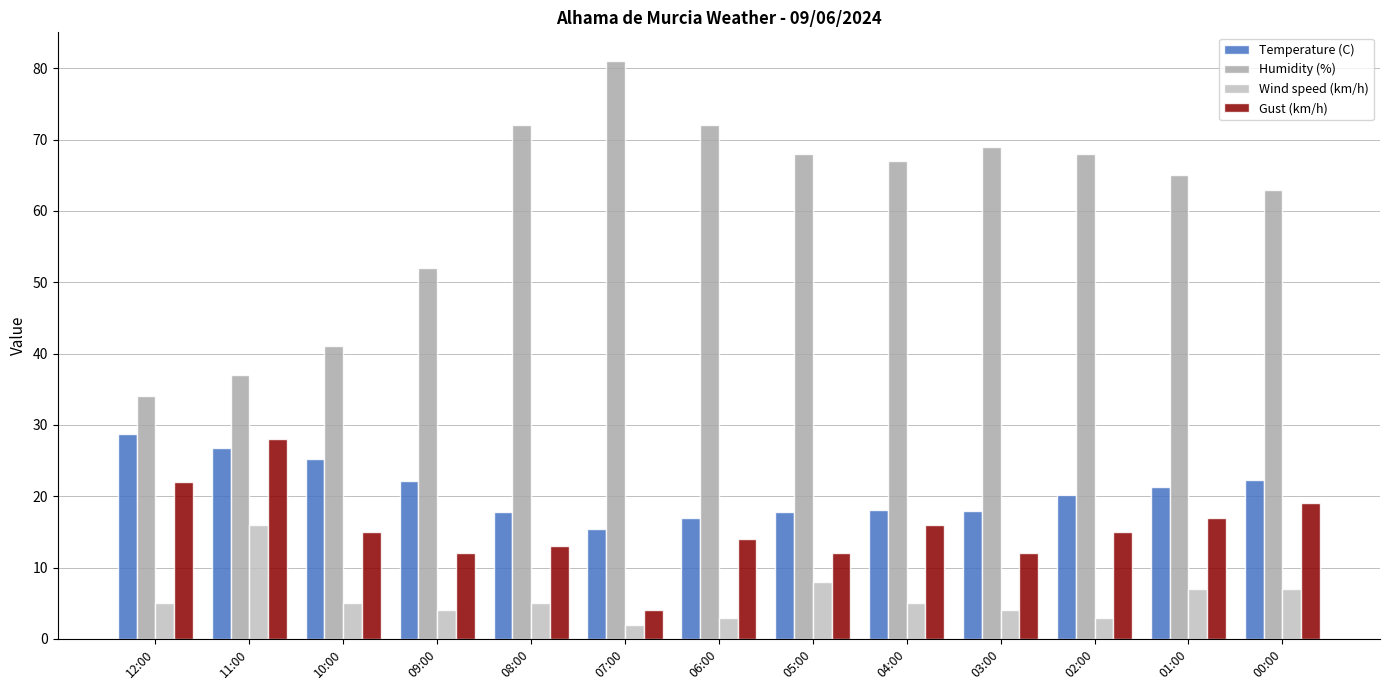

How many data points in Humidity (%) are less than 67?

6